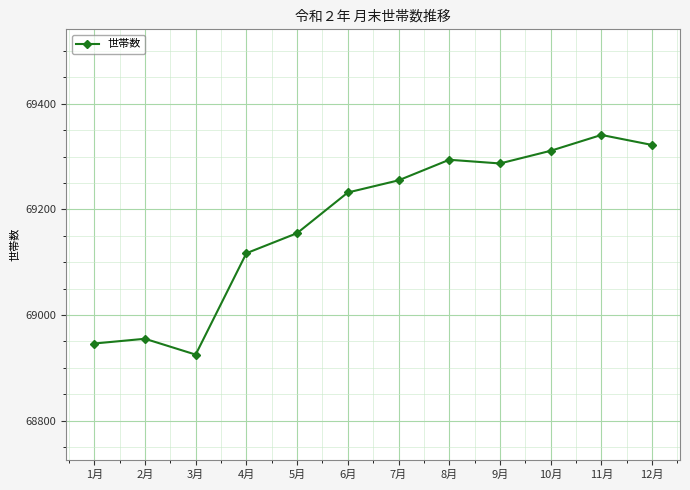

Reading right to left, list all the values displayed in this chart.

69322	69341	69311	69287	69294	69255	69232	69155	69117	68925	68955	68946